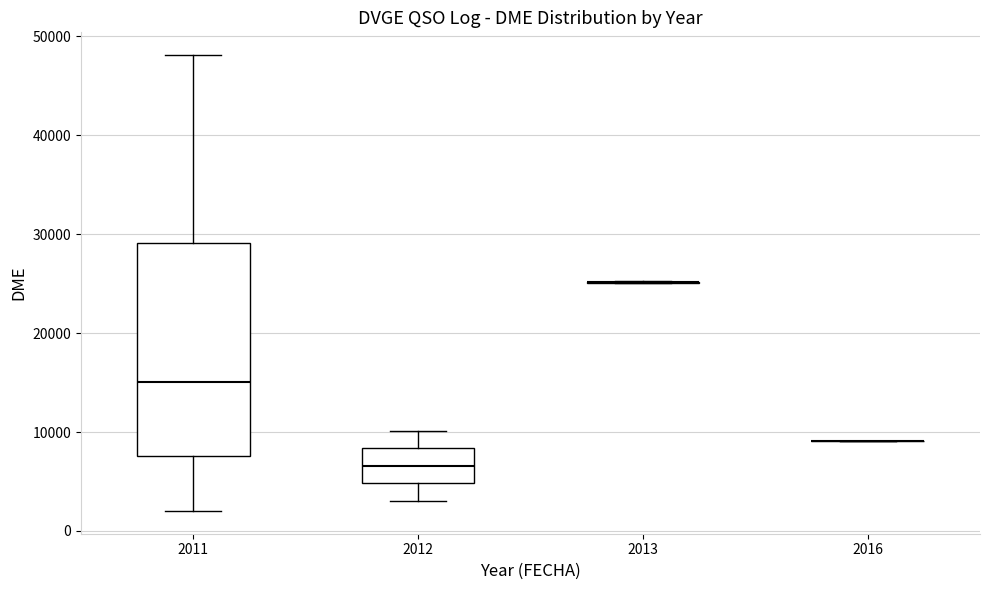

Which box is the tallest, from its lower edge to its upper edge?

2011